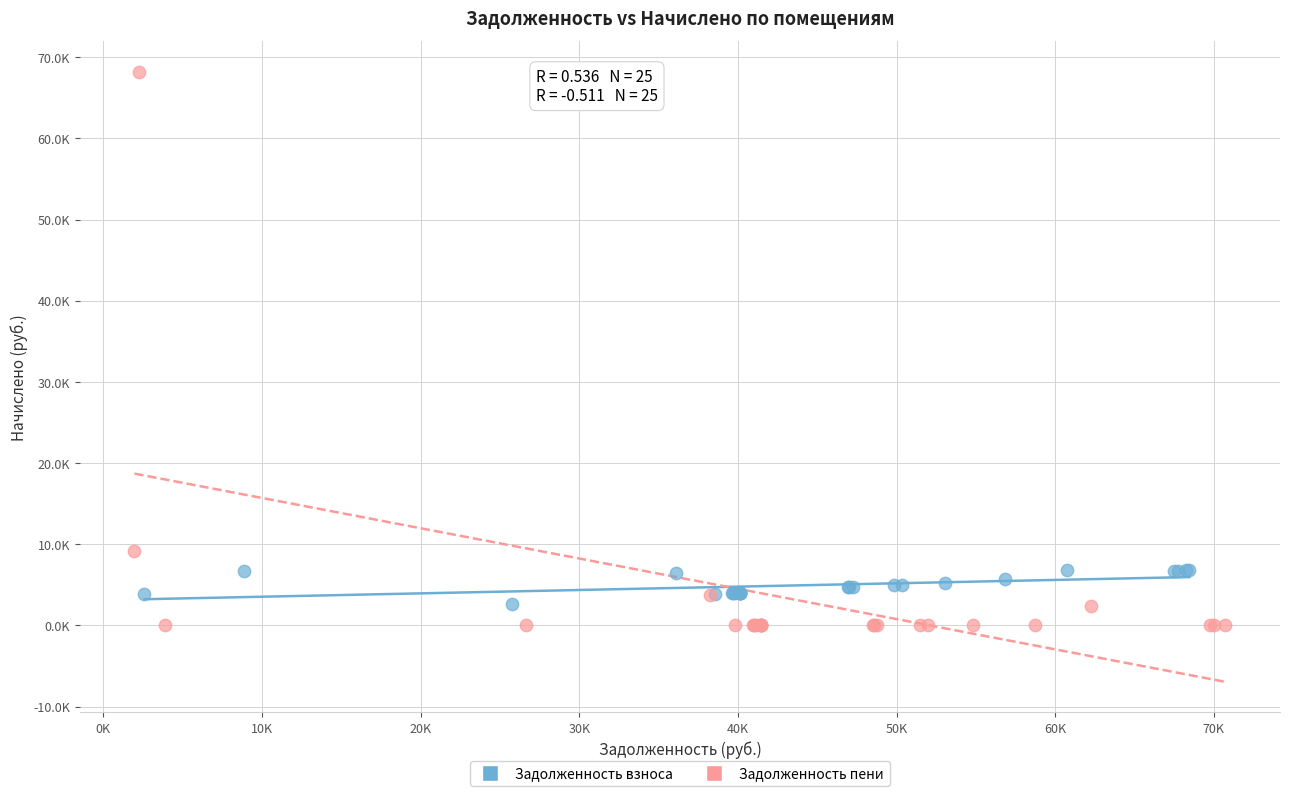

Which series reaches the maximum Y coordinate?

Задолженность пени